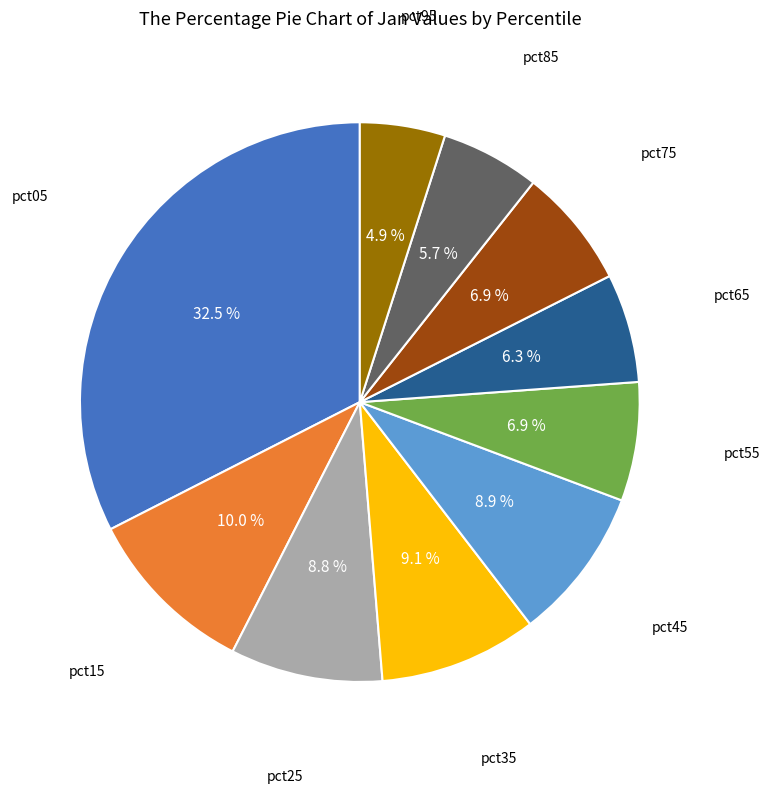

Is there any slice that represents more than half of the pie?

No